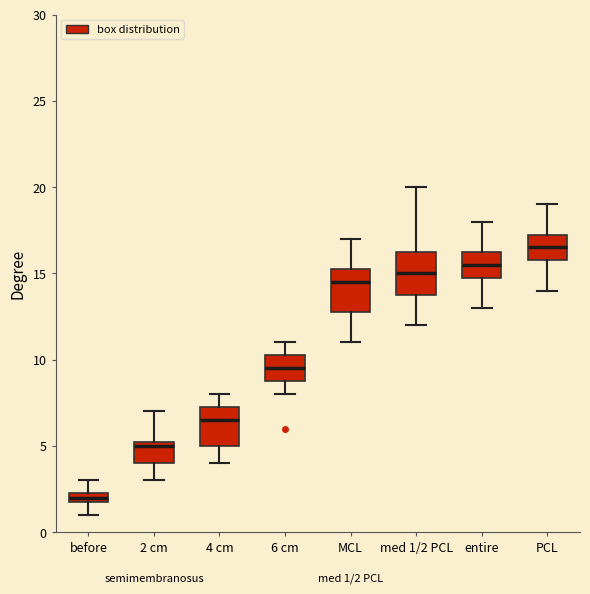

Which box has the highest median line?

PCL